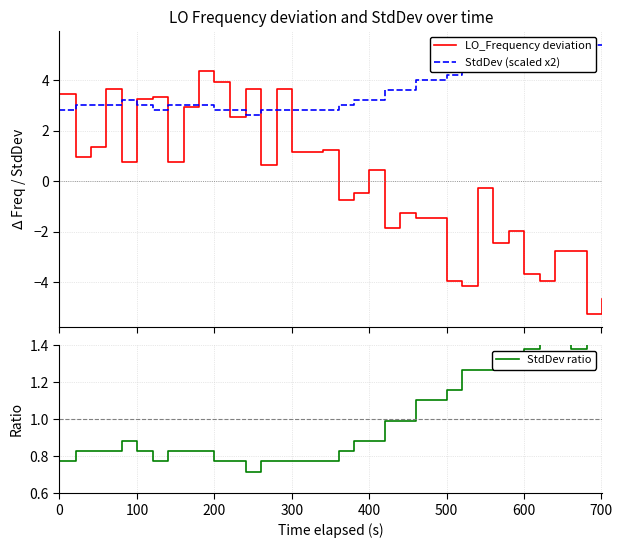

True or false: StdDev (scaled x2) and StdDev ratio intersect in this chart.

False